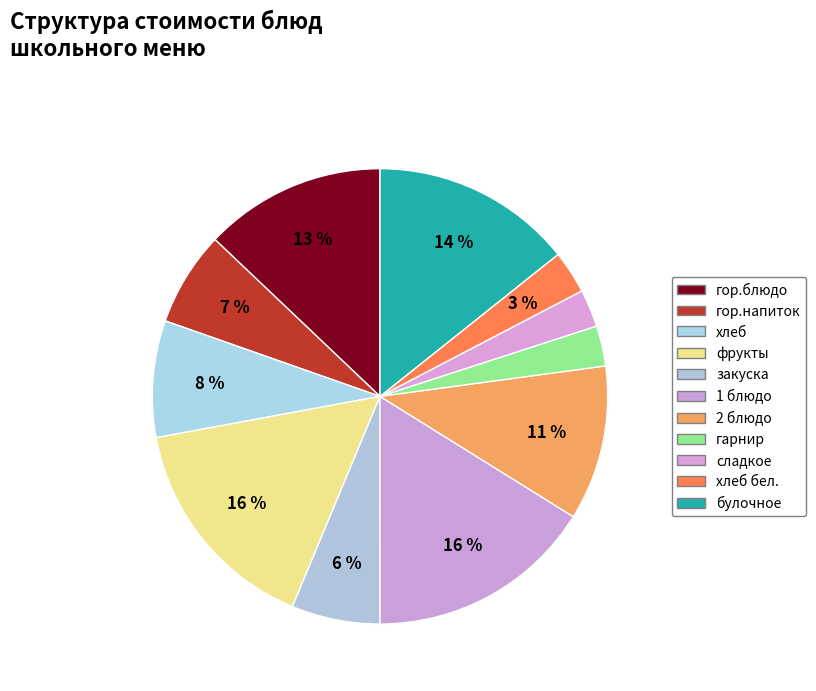

Count the number of slices in the pie.

11